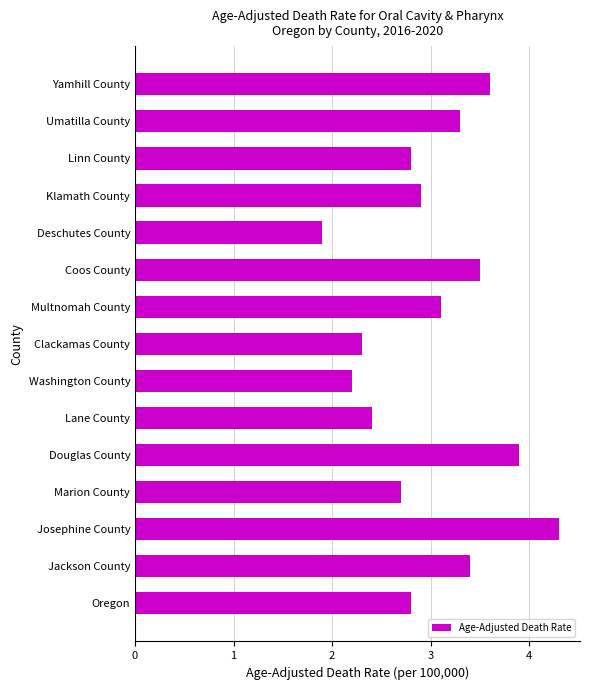

What is the sum of the values at Yamhill County and Oregon?

6.4